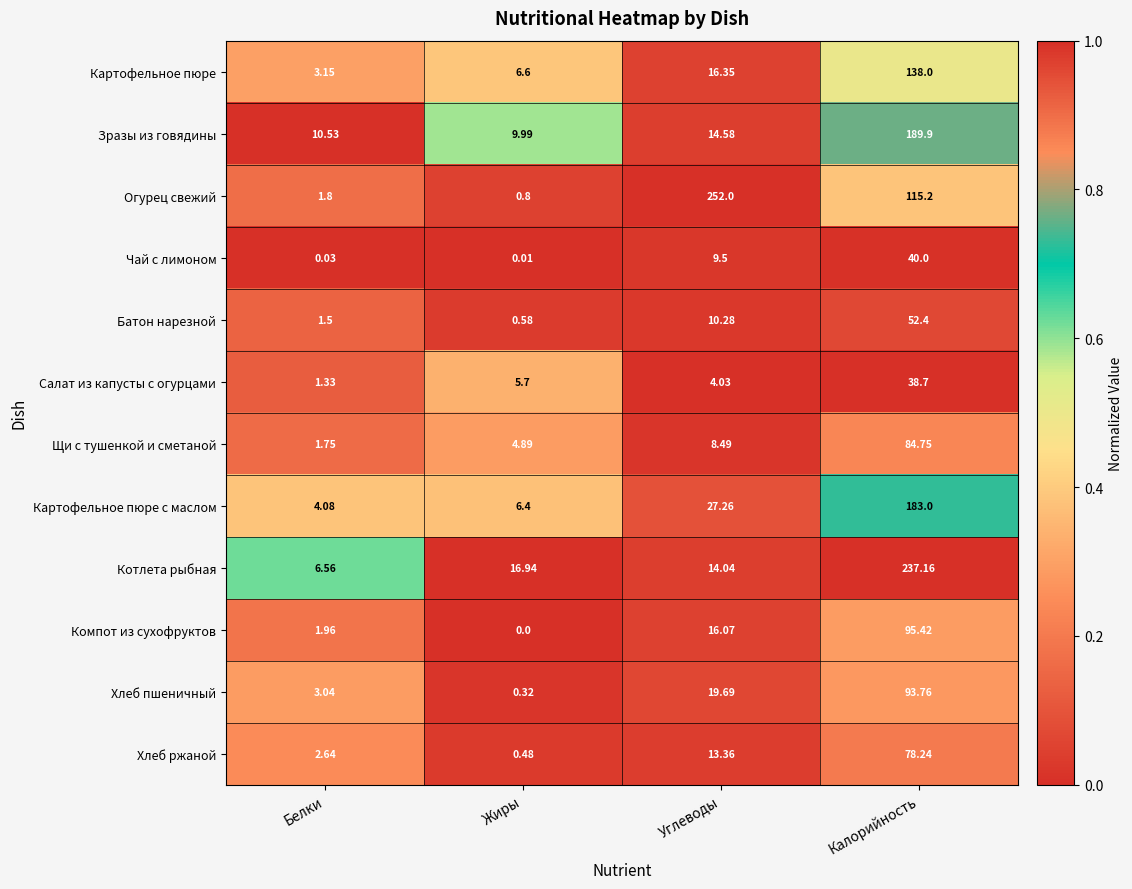

Is the value of Огурец свежий at Углеводы greater than the value of Зразы из говядины at Углеводы?

Yes